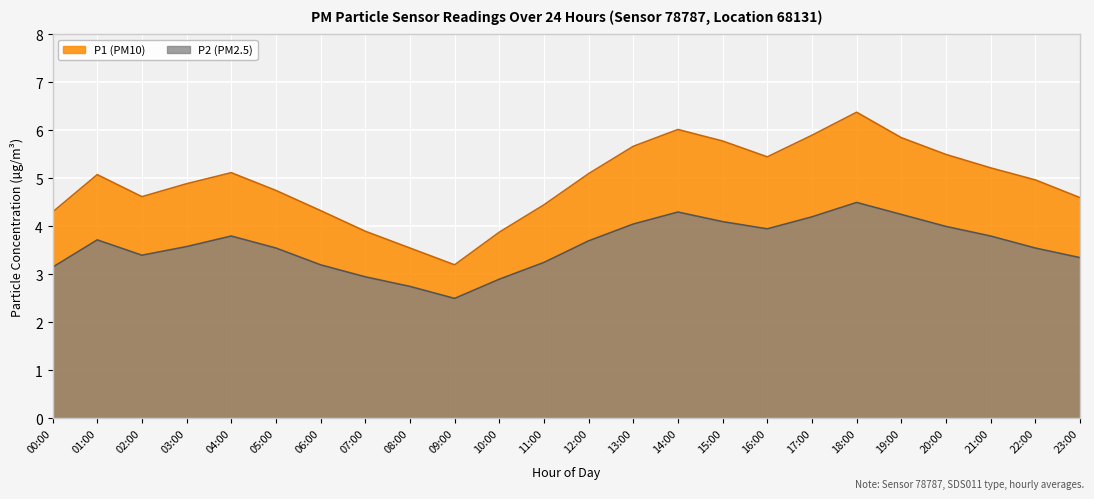

Where is the first local minimum for P1?

02:00